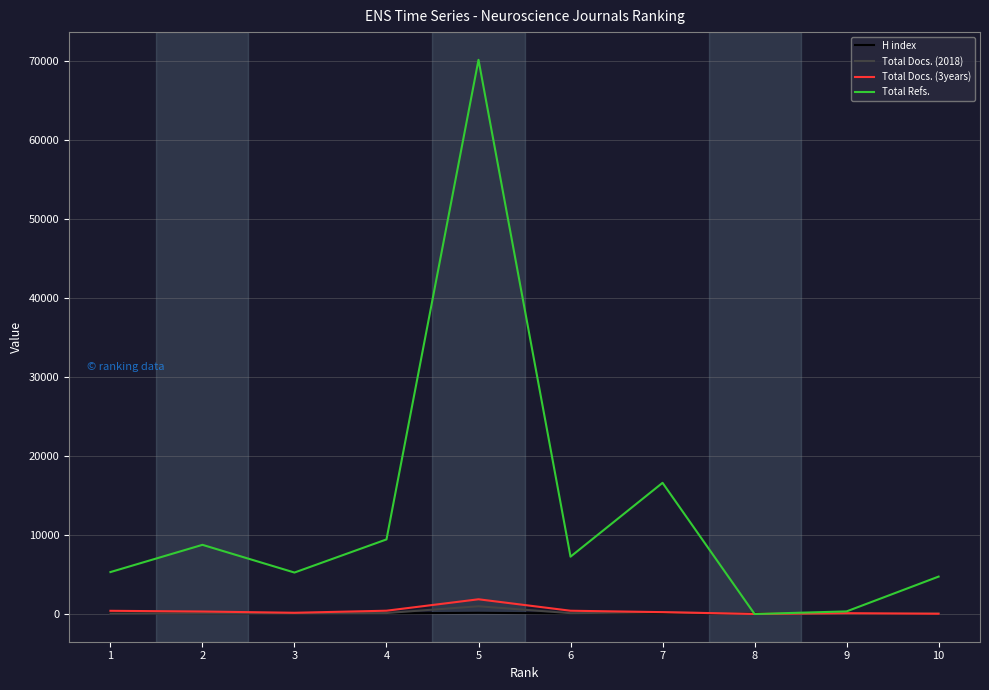

The value of Total Refs. at 4 is 9434. True or false?

True